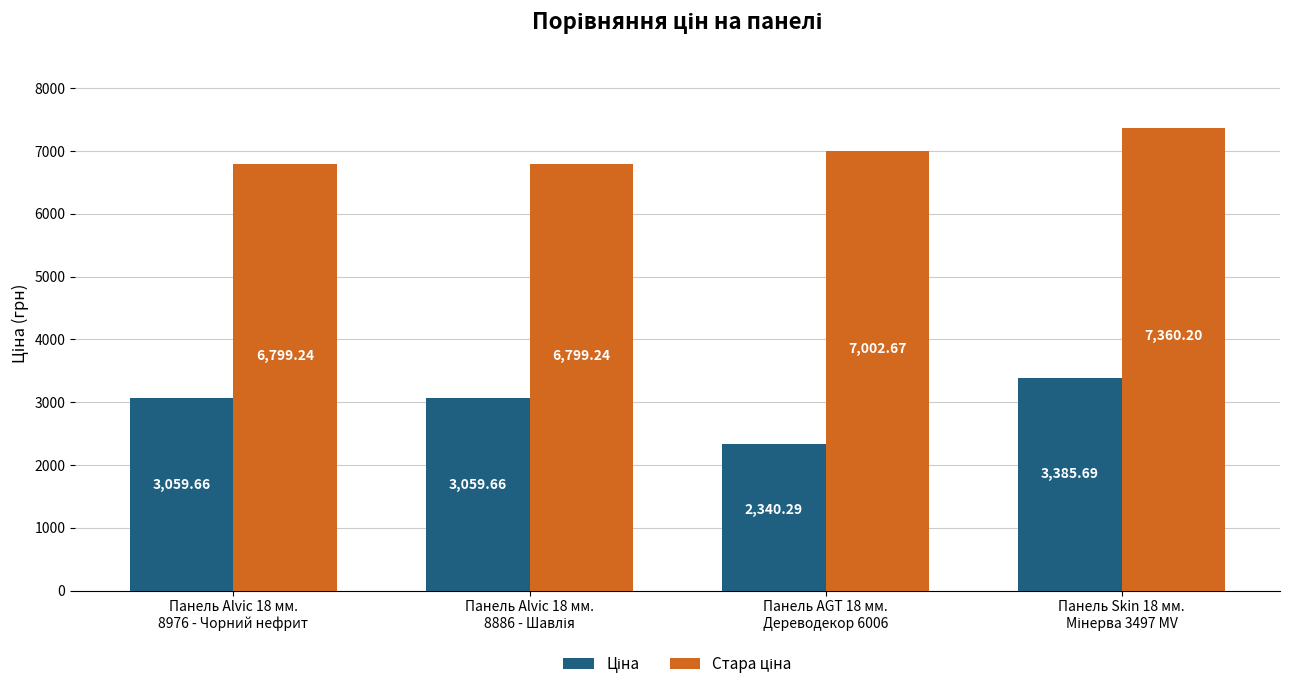

At how many categories does at least one series exceed 3350?

4